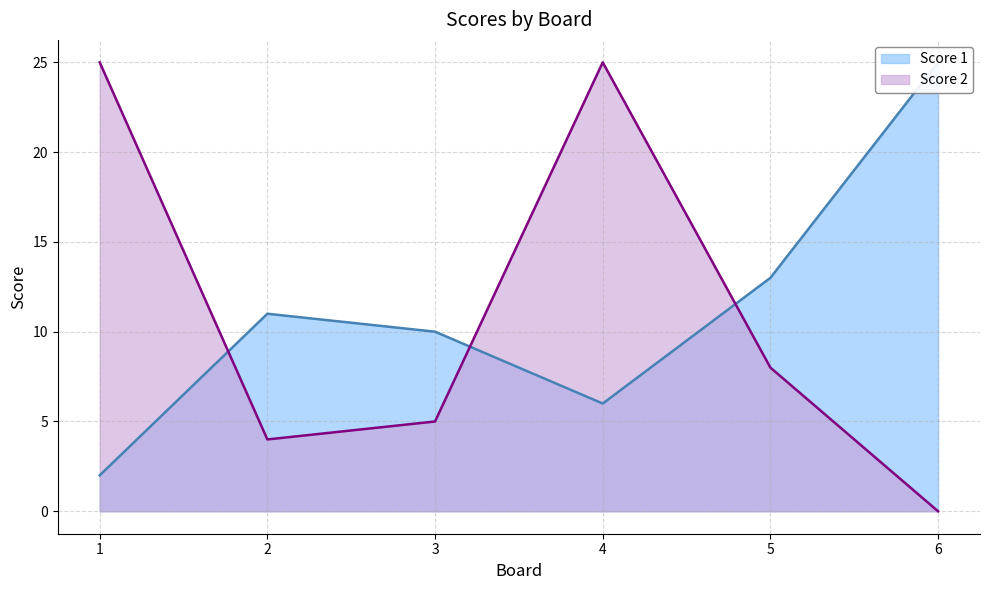

At which category does Score 2 reach its first local valley?

2